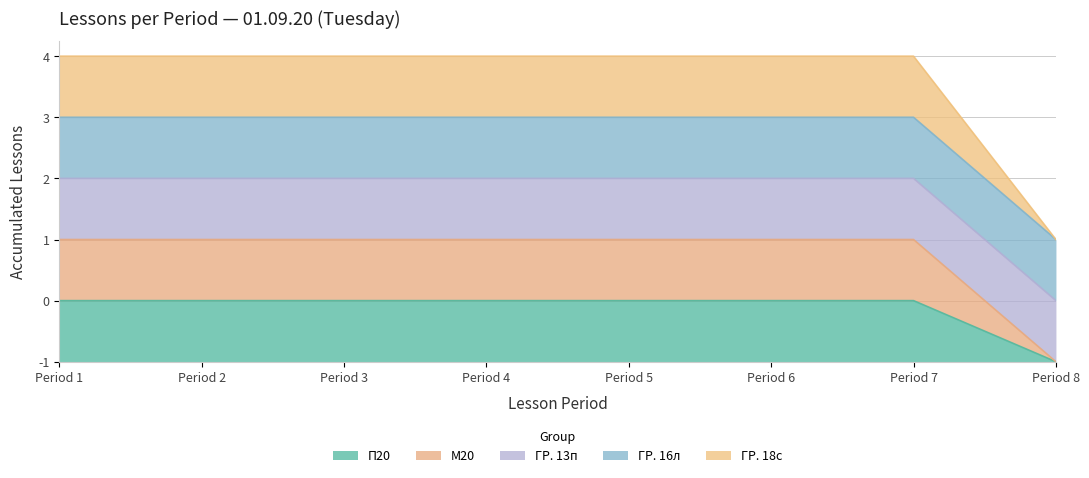

Which series has the widest spread of values?

П20